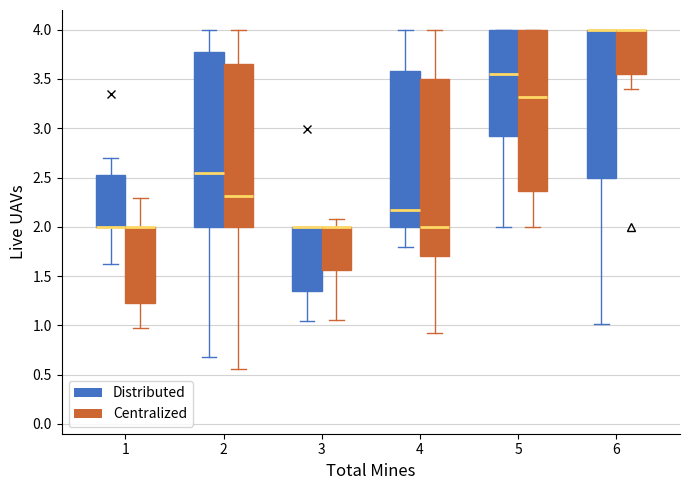

Reading left to right, transcribe this box plot: for each box, give where its median line is, the range the box spans, and where its two whiskers end, as read against the y-axis. The values are not printed on the chart, so give them approximately, as read against the axis.

1 (Distributed): median 2.00 (drawn on the box's lower edge), box 2.00 to 2.50, whiskers 1.60 to 2.70
1 (Centralized): median 2.00 (drawn on the box's upper edge), box 1.25 to 2.00, whiskers 0.95 to 2.30
2 (Distributed): median 2.55, box 2.00 to 3.75, whiskers 0.65 to 4.00
2 (Centralized): median 2.30, box 2.00 to 3.65, whiskers 0.55 to 4.00
3 (Distributed): median 2.00 (drawn on the box's upper edge), box 1.35 to 2.00, whiskers 1.05 to 2.00
3 (Centralized): median 2.00 (drawn on the box's upper edge), box 1.55 to 2.00, whiskers 1.05 to 2.05
4 (Distributed): median 2.15, box 2.00 to 3.60, whiskers 1.80 to 4.00
4 (Centralized): median 2.00, box 1.70 to 3.50, whiskers 0.90 to 4.00
5 (Distributed): median 3.55, box 2.90 to 4.00, whiskers 2.00 to 4.00
5 (Centralized): median 3.30, box 2.35 to 4.00, whiskers 2.00 to 4.00
6 (Distributed): median 4.00 (drawn on the box's upper edge), box 2.50 to 4.00, whiskers 1.00 to 4.00
6 (Centralized): median 4.00 (drawn on the box's upper edge), box 3.55 to 4.00, whiskers 3.40 to 4.00